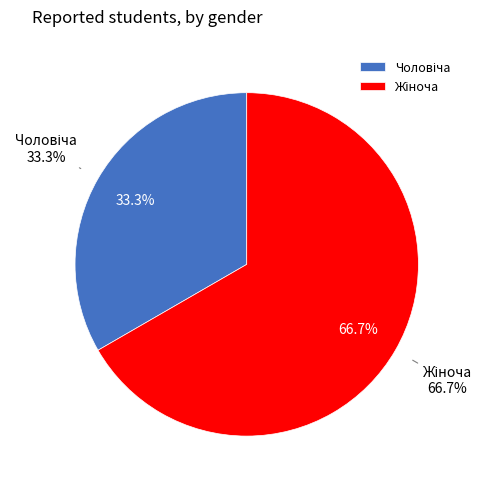

Which category accounts for the majority?

Жіноча